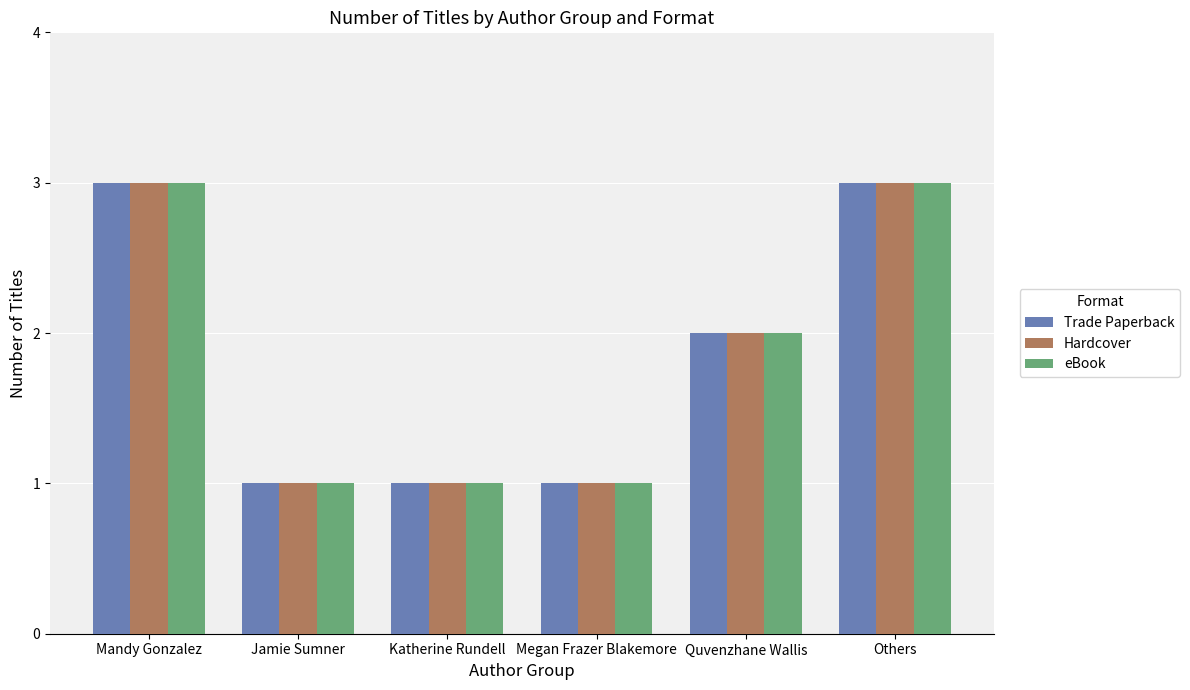

At which label does Hardcover first exceed 2?

Mandy Gonzalez